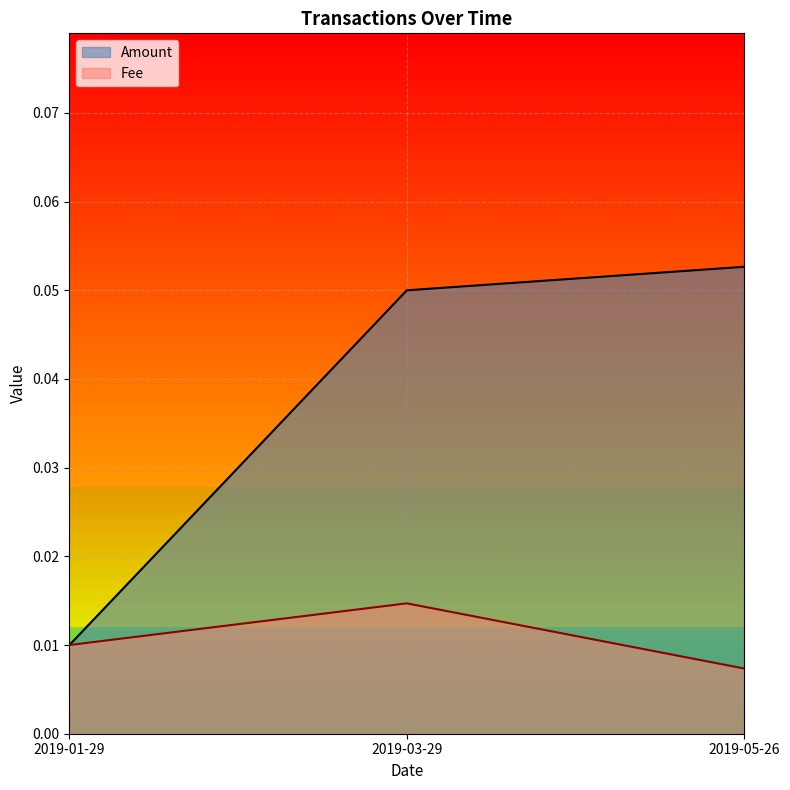

List the series in order of their overall mean, highest first.

Amount, Fee